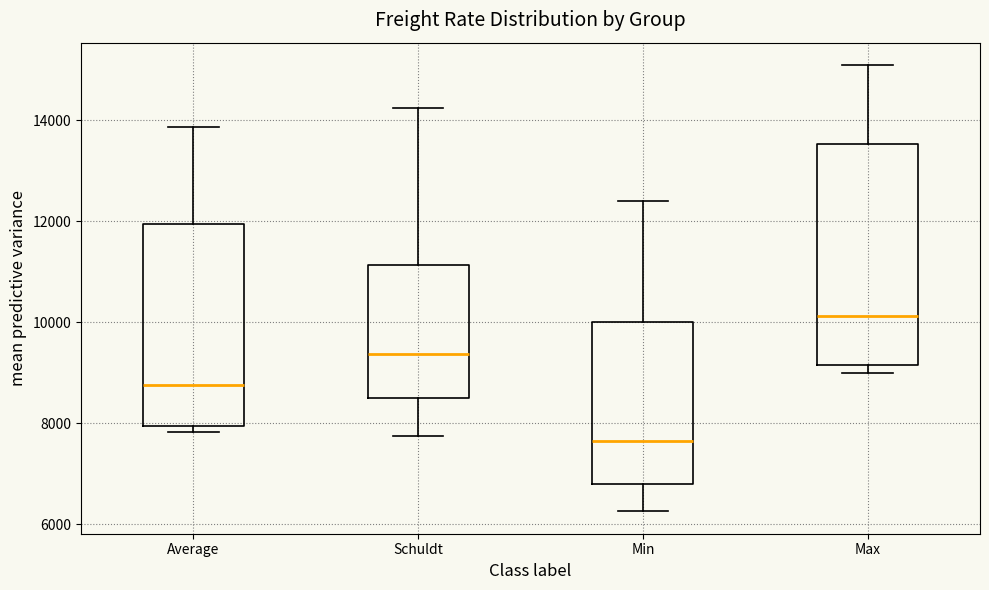

Reading left to right, transcribe this box plot: for each box, give where its median line is, the range the box spans, and where its two whiskers end, as read against the y-axis. The values are not printed on the chart, so give them approximately, as read against the axis.

Average: median 8800, box 8000 to 12000, whiskers 7800 to 13800
Schuldt: median 9400, box 8600 to 11200, whiskers 7800 to 14200
Min: median 7600, box 6800 to 10000, whiskers 6200 to 12400
Max: median 10200, box 9200 to 13600, whiskers 9000 to 15200